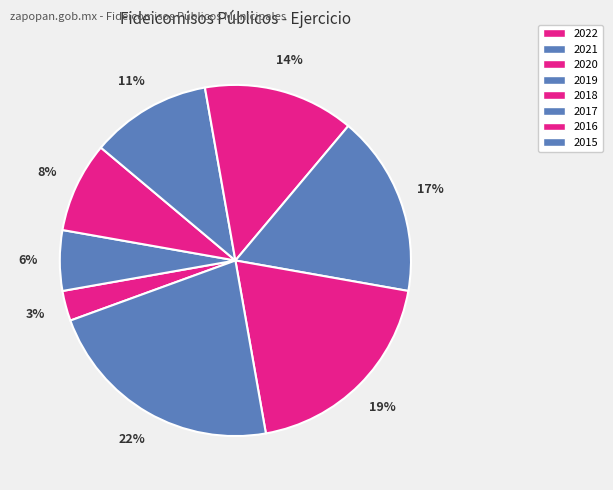

What percentage do 2015 and 2020 together represent?

30.6%